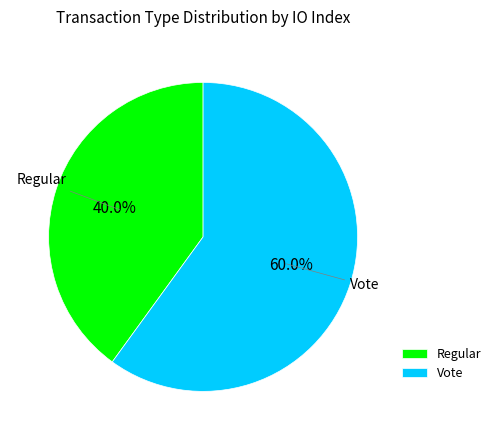

To the nearest percent, what portion does Vote represent?

60%